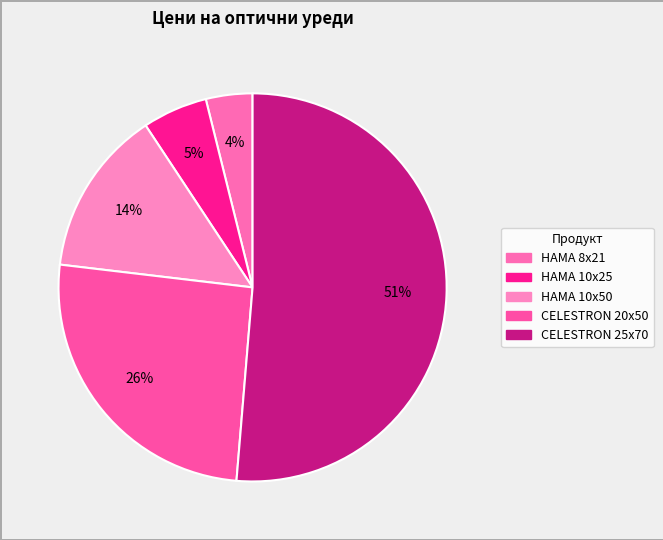

How many segments does this pie chart have?

5